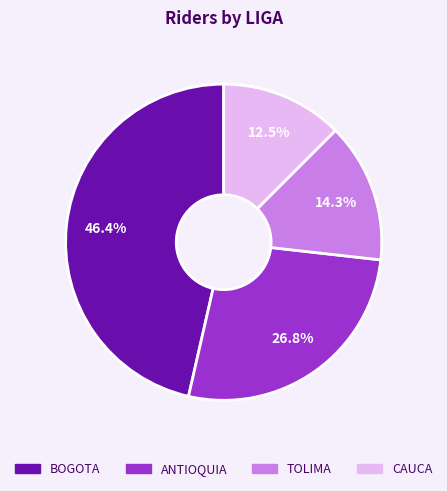

To the nearest percent, what is the combined percentage of ANTIOQUIA and TOLIMA?

41%